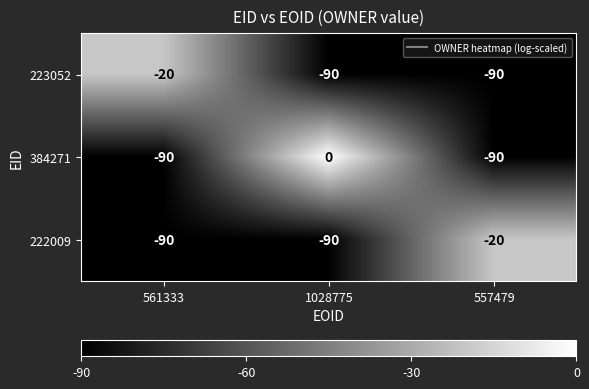

The value of 384271 at 561333 is -22. True or false?

False